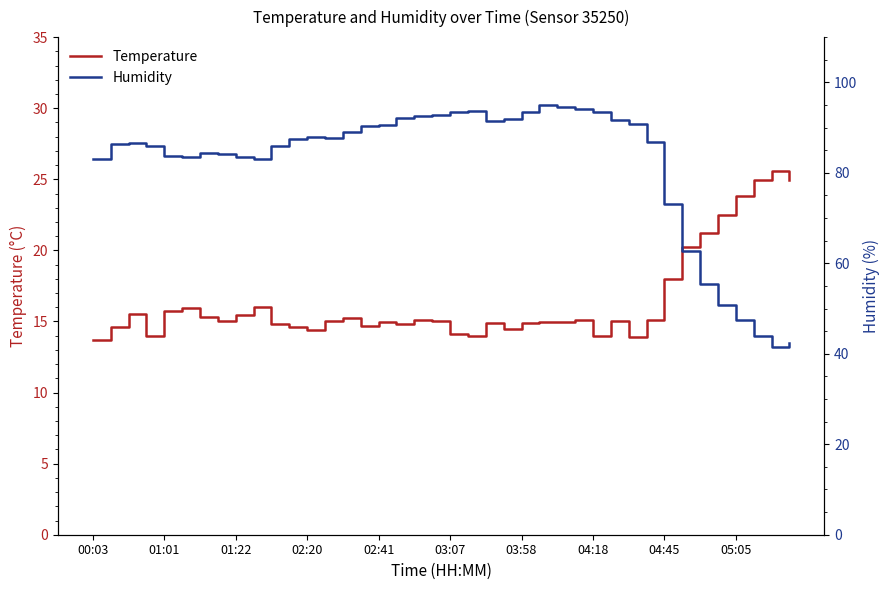

What is the difference between the maximum and second lowest values in the temperature series?

11.6